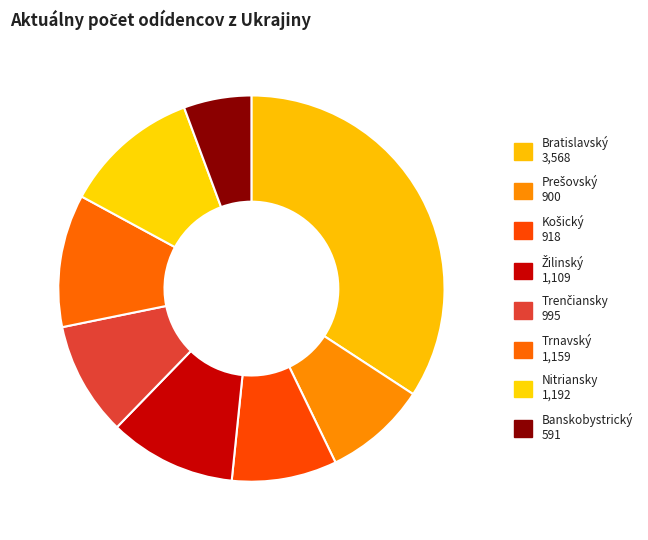

Count the number of slices in the pie.

8